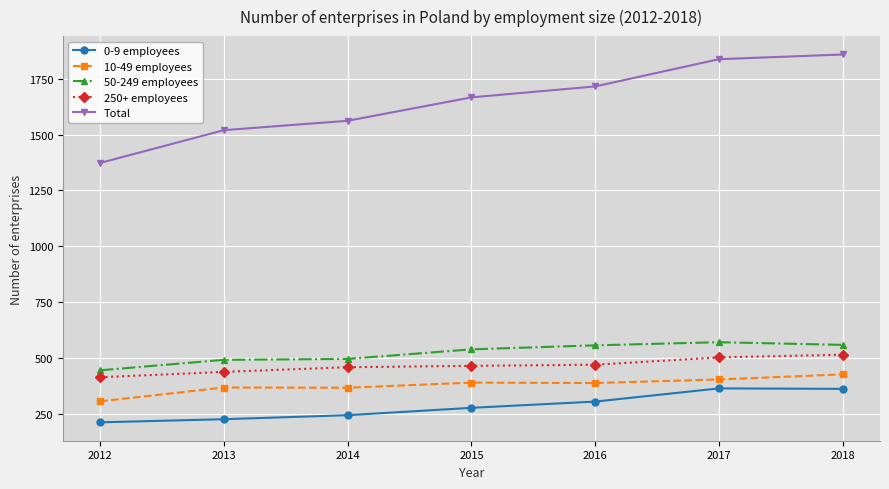

At which label does 50-249 employees reach its minimum?

2012